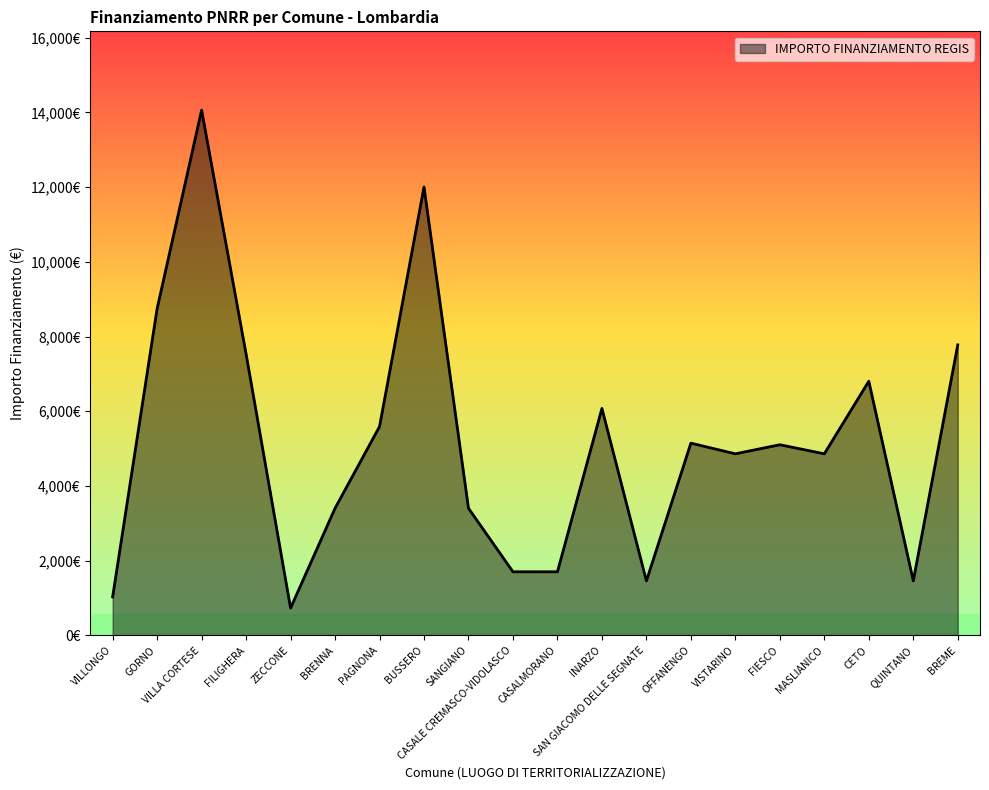

What is the difference between the second highest and second lowest values?

10976